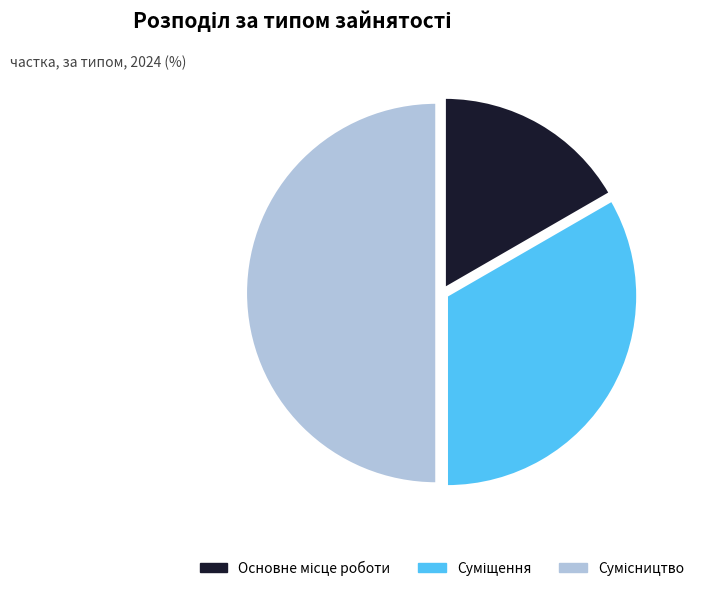

True or false: Сумісництво accounts for 50% of the total.

True